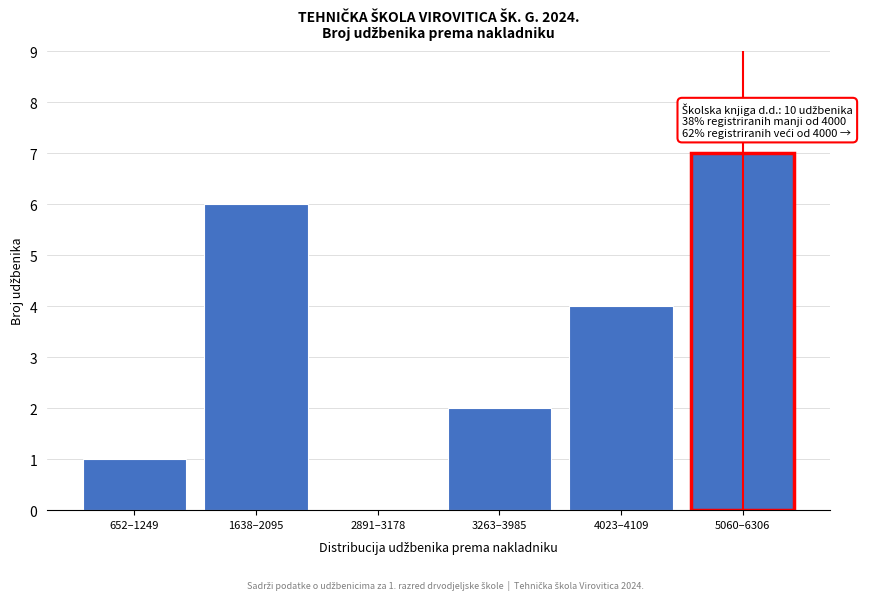

Reading left to right, list all the values displayed in this chart.

652–1249=1	1638–2095=6	2891–3178=0	3263–3985=2	4023–4109=4	5060–6306=7